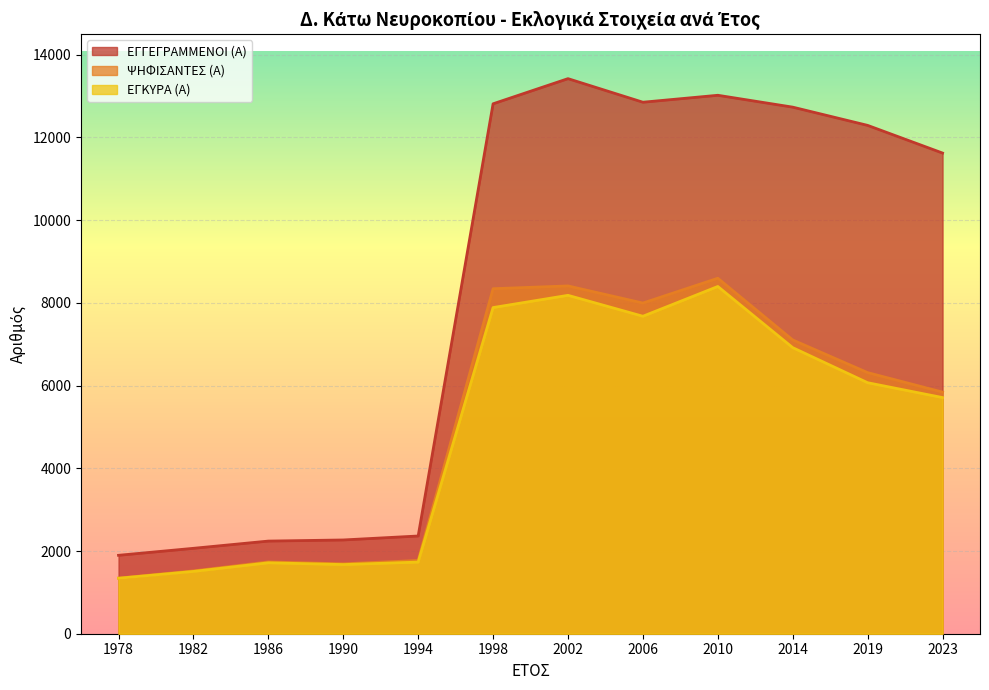

The ΕΓΚΥΡΑ (Α) series shows 6917 at 2014. True or false?

True